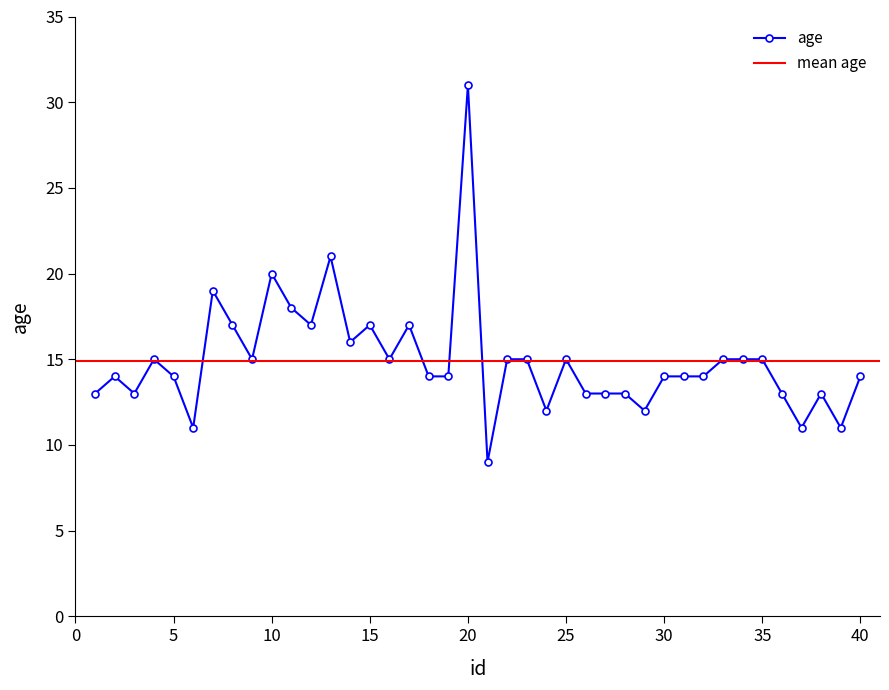

Reading left to right, extract all data points from this chart.

1=13	2=14	3=13	4=15	5=14	6=11	7=19	8=17	9=15	10=20	11=18	12=17	13=21	14=16	15=17	16=15	17=17	18=14	19=14	20=31	21=9	22=15	23=15	24=12	25=15	26=13	27=13	28=13	29=12	30=14	31=14	32=14	33=15	34=15	35=15	36=13	37=11	38=13	39=11	40=14